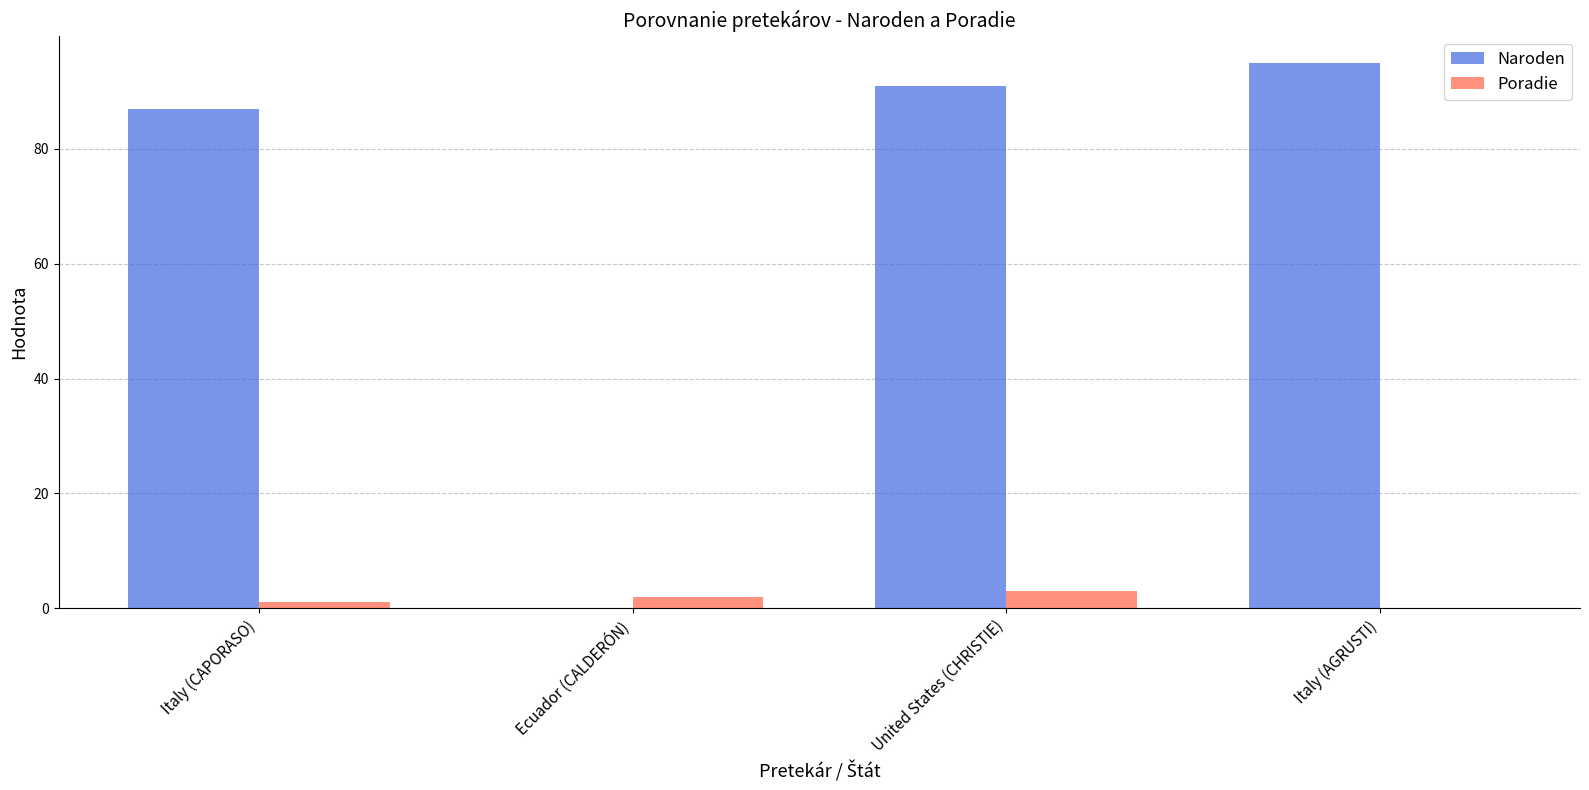

What is the total value across all series at Italy (AGRUSTI)?

95